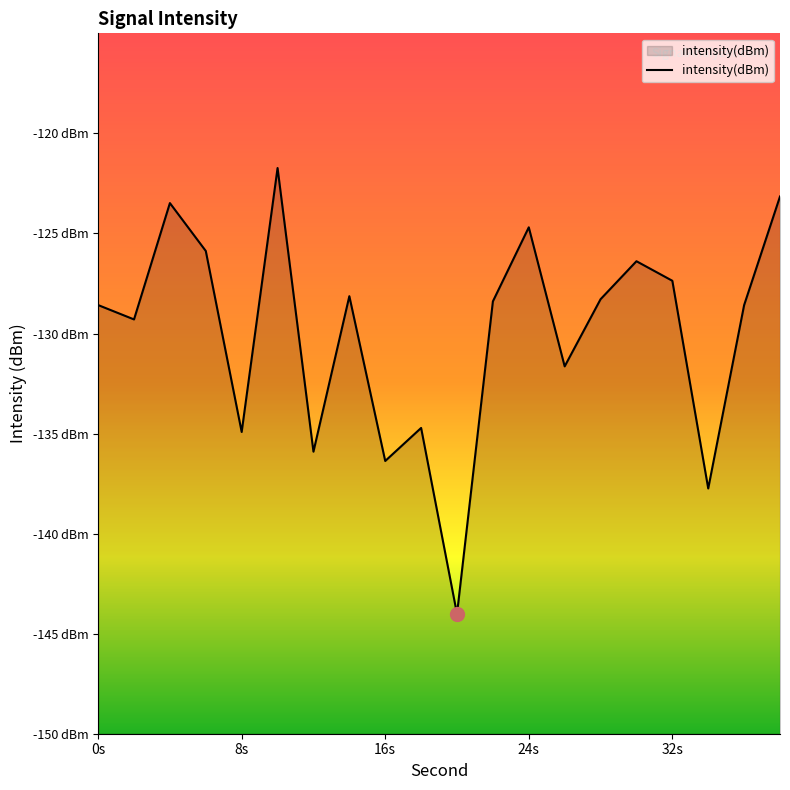

Reading left to right, list all the values displayed in this chart.

-128.6	-129.3	-123.5	-125.9	-134.9	-121.7	-135.9	-128.1	-136.4	-134.7	-144.0	-128.4	-124.7	-131.6	-128.3	-126.4	-127.4	-137.7	-128.6	-123.2